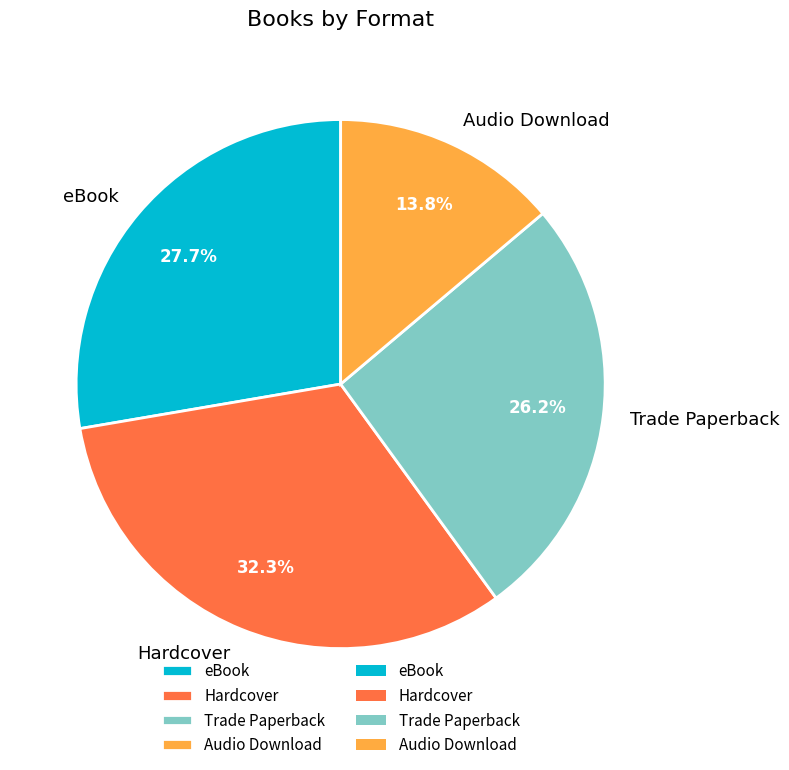

What percentage is NOT represented by eBook?

72.3%